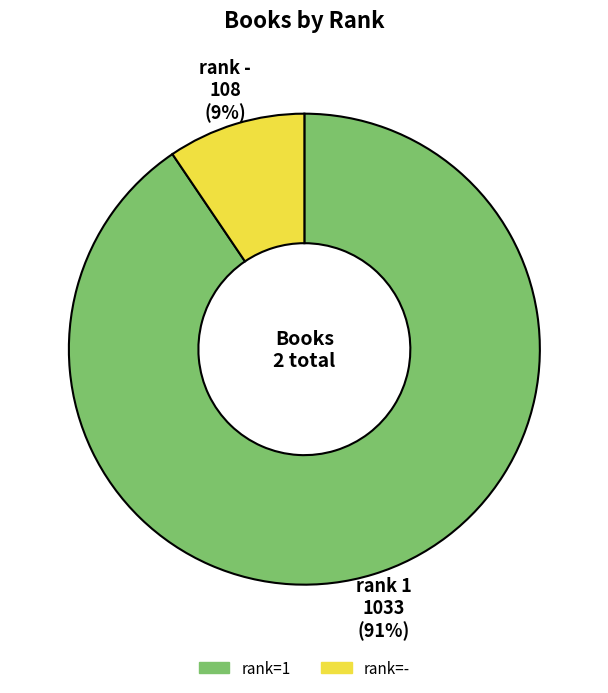

Combined, do rank=- and rank=1 account for over 50%?

Yes